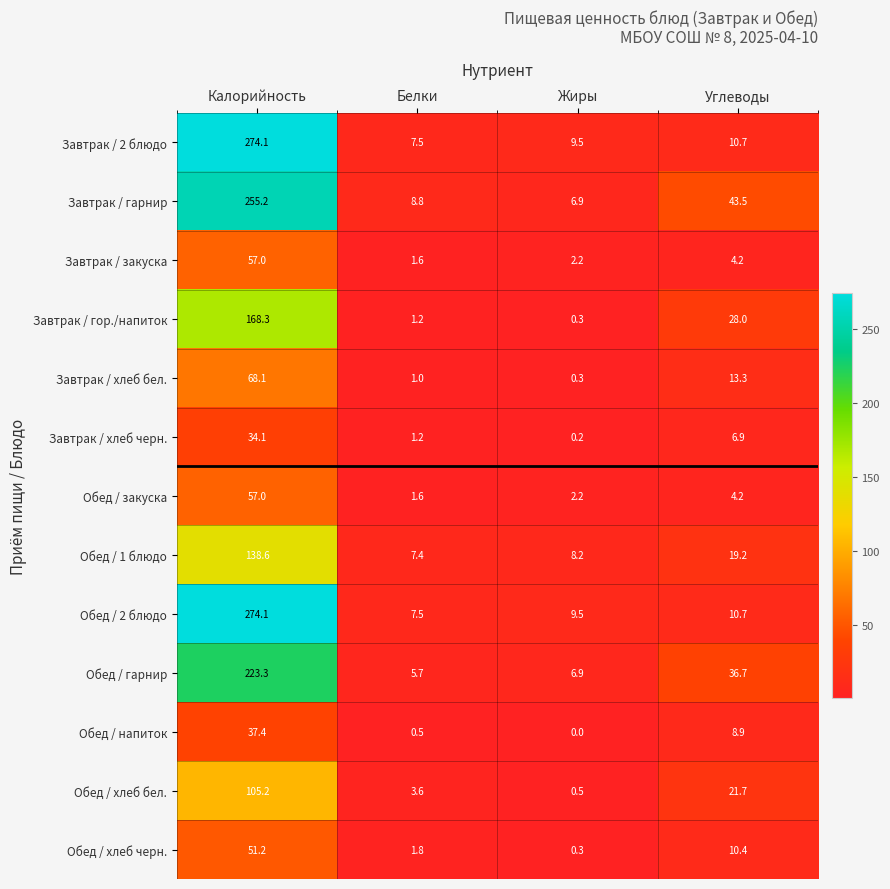

What is the difference between the maximum and minimum values in the Завтрак / гарнир series?

248.3